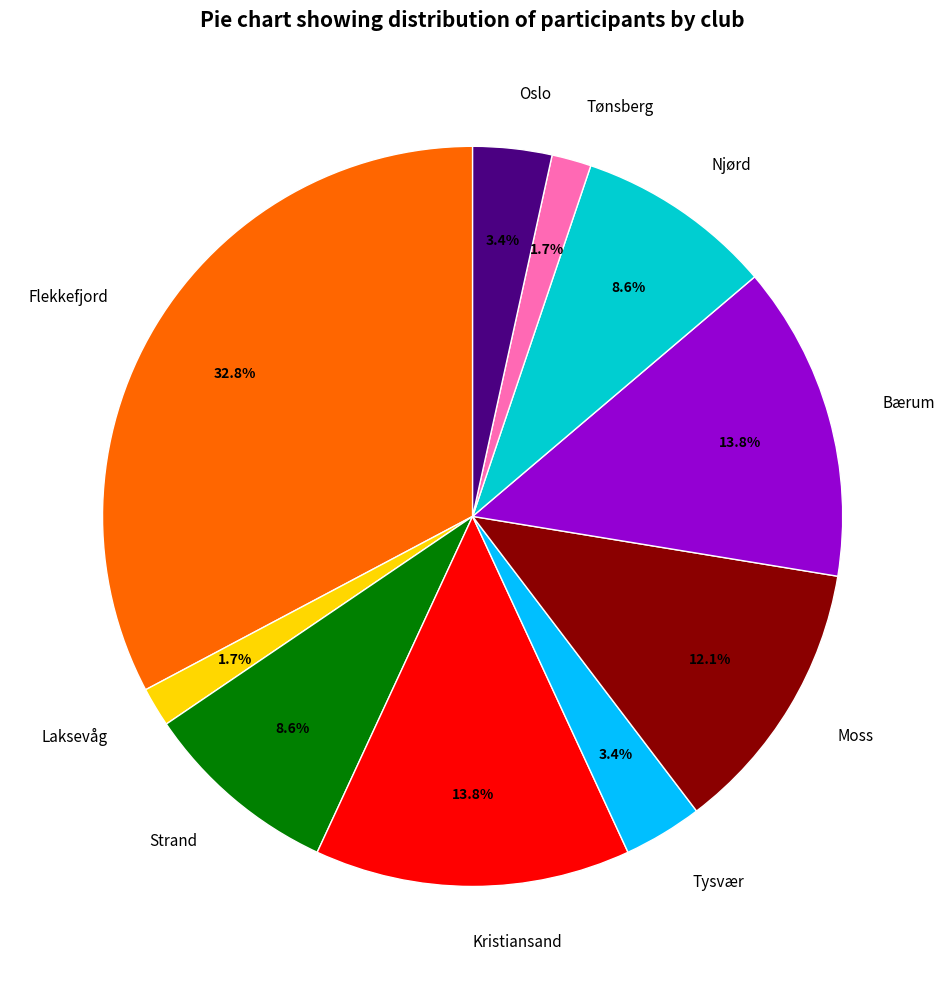

To the nearest percent, what percentage of the pie is Flekkefjord?

33%